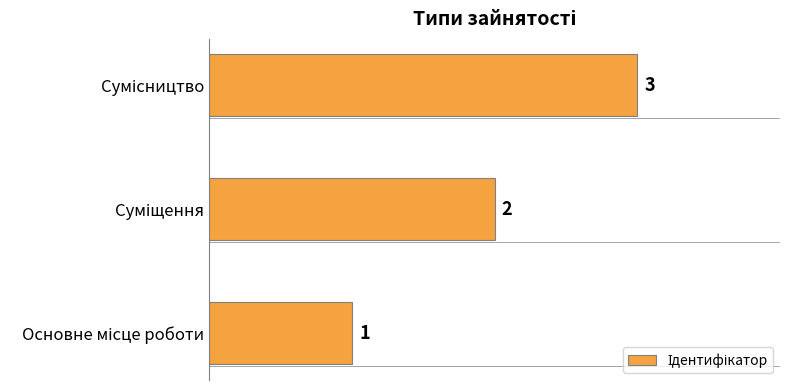

What is the sum of all values?

6